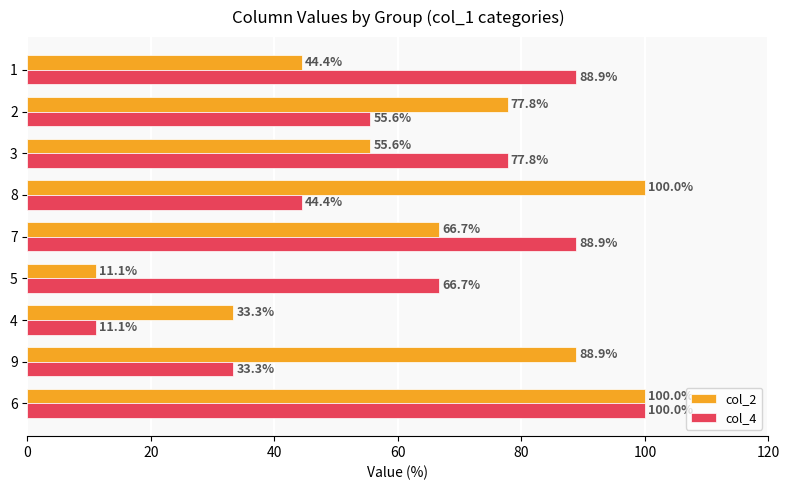

At 2, list the series in order from smallest to largest.

col_4, col_2